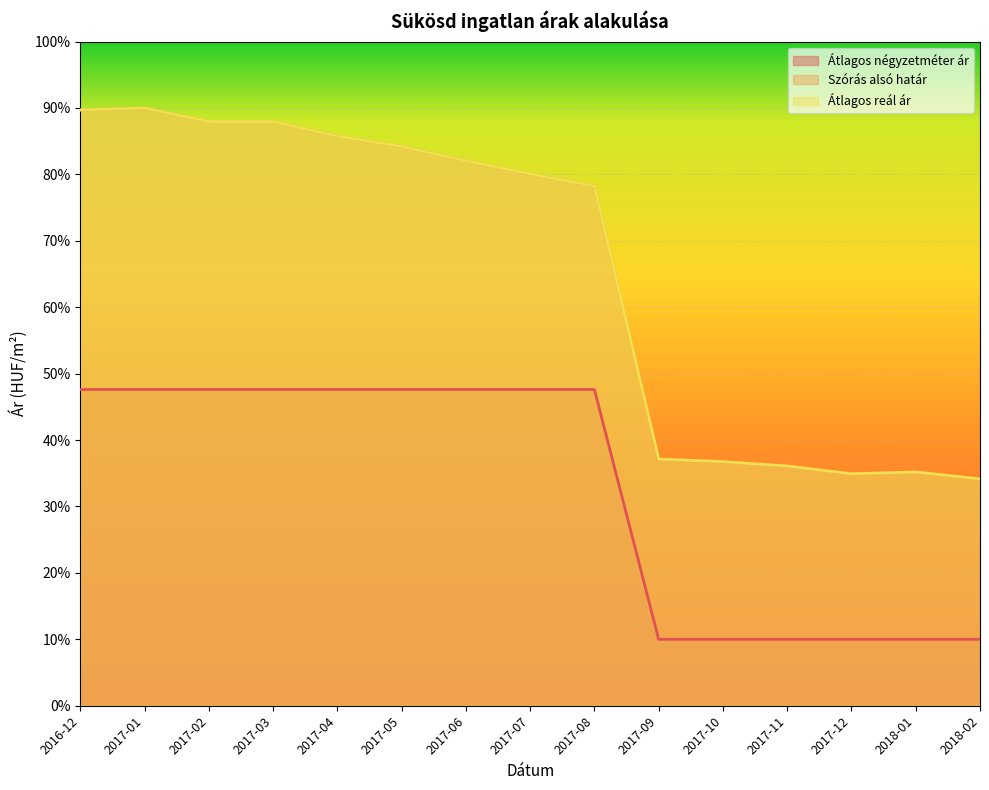

What is the approximate value of Átlagos négyzetméter ár at 2017-05?

47.6